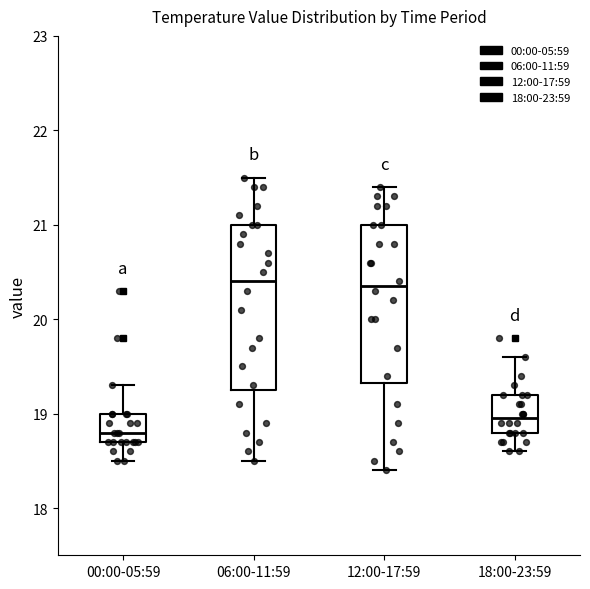

Reading left to right, read every box against the y-axis: the position of its median line, the range the box covers, and the ends of its whiskers. The values are not printed on the chart, so give them approximately, as read against the axis.

00:00-05:59: median 18.8, box 18.7 to 19.0, whiskers 18.5 to 19.3
06:00-11:59: median 20.4, box 19.3 to 21.0, whiskers 18.5 to 21.5
12:00-17:59: median 20.4, box 19.3 to 21.0, whiskers 18.4 to 21.4
18:00-23:59: median 19.0, box 18.8 to 19.2, whiskers 18.6 to 19.6